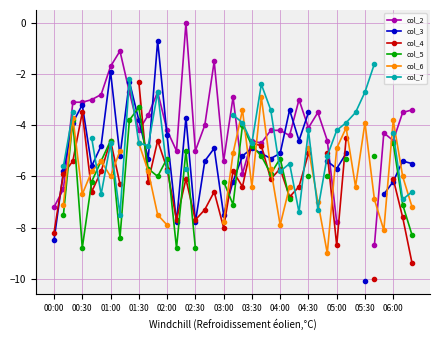

Is this an area chart (filled region under the line)?

No